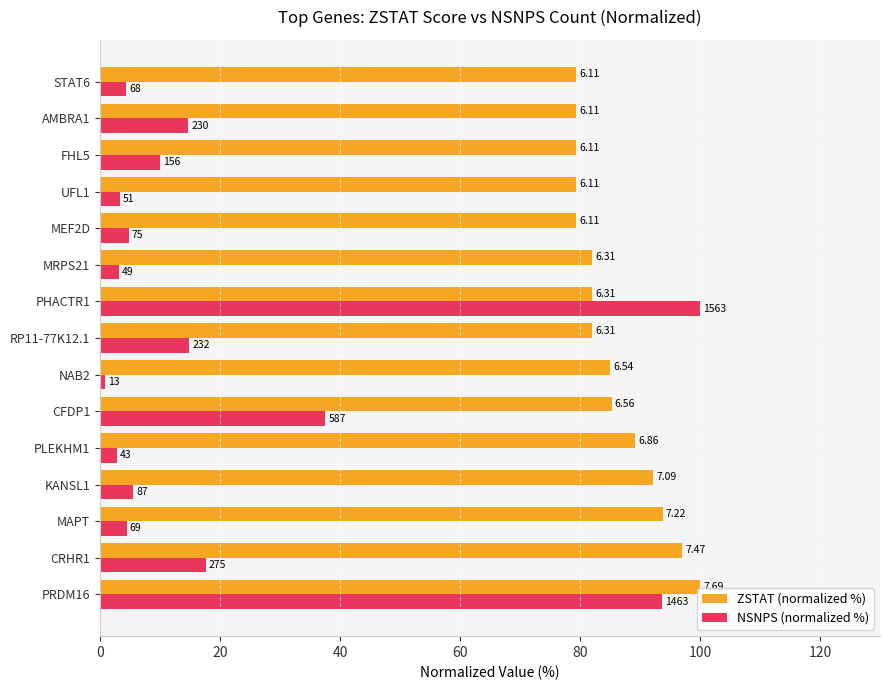

Which series has the widest spread of values?

NSNPS (normalized %)